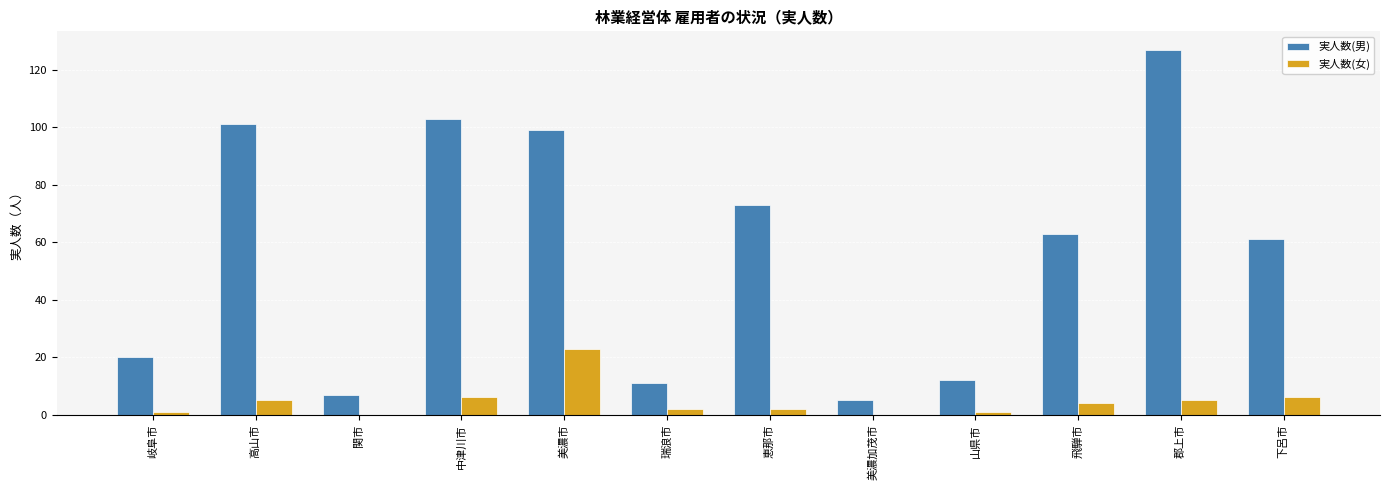

What is the sum of all 実人数(男) values?

682